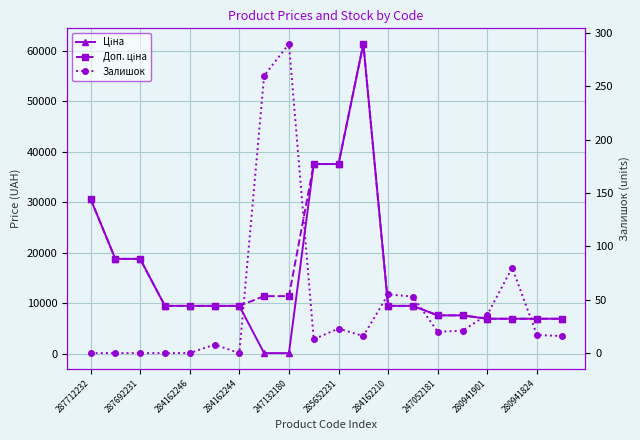

True or false: Доп. ціна and Ціна cross at least once.

False